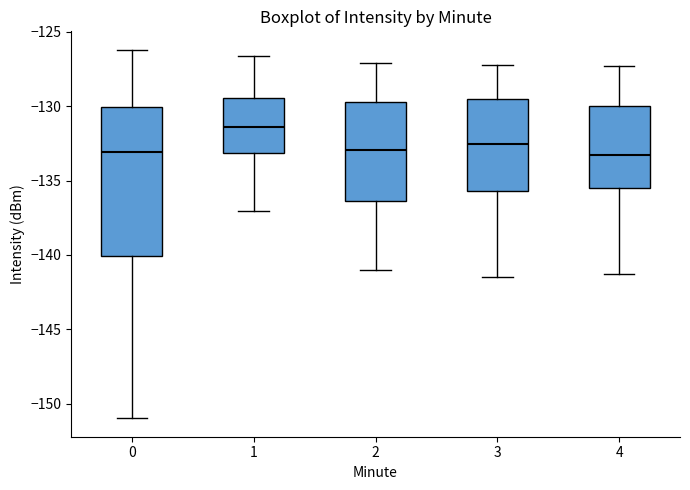

Comparing the boxes themselves (not the whiskers), which one is the tallest?

0